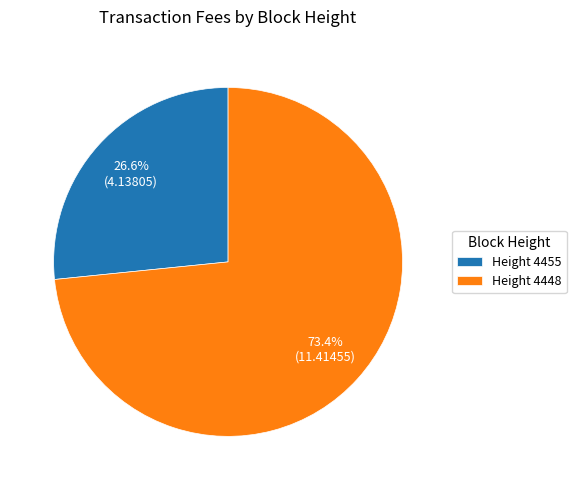

Which slice represents more than half of the pie?

Height 4448